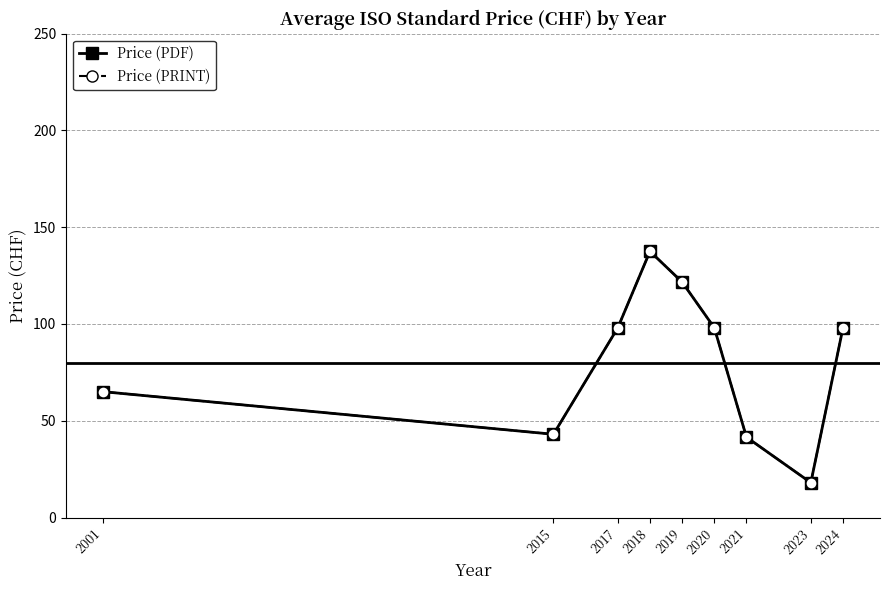

Read the Price (PRINT) value at 2019.

121.6